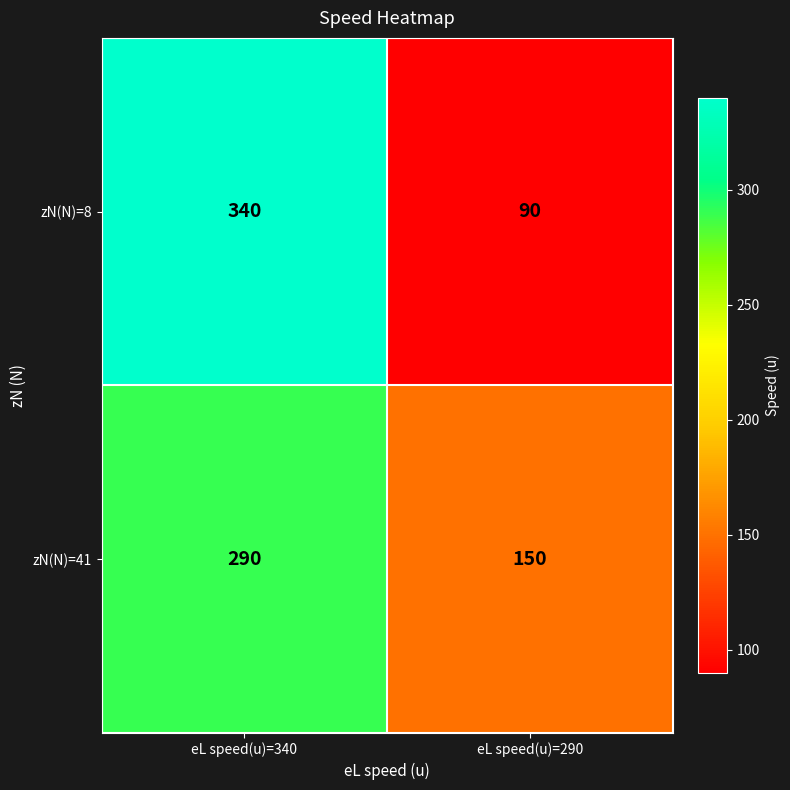

Read the zN(N)=8 value at eL speed(u)=340, to the nearest 50.

350